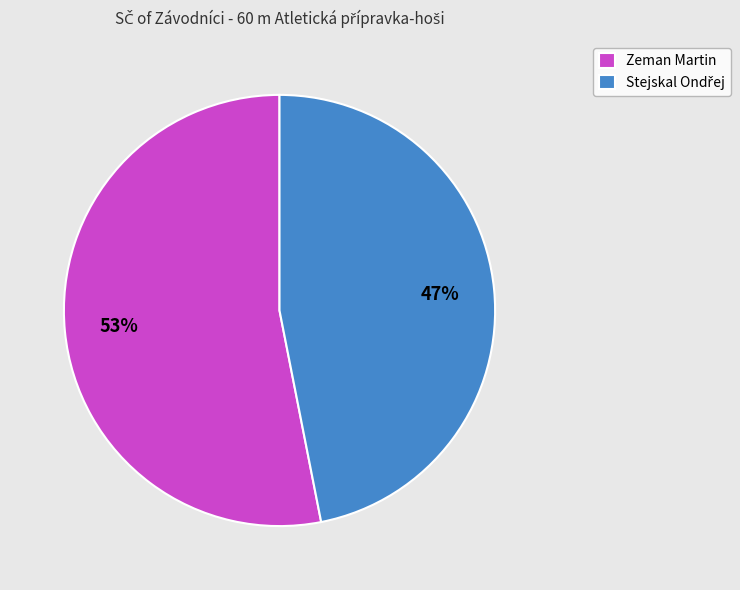

Does Zeman Martin represent more than half of the total?

Yes